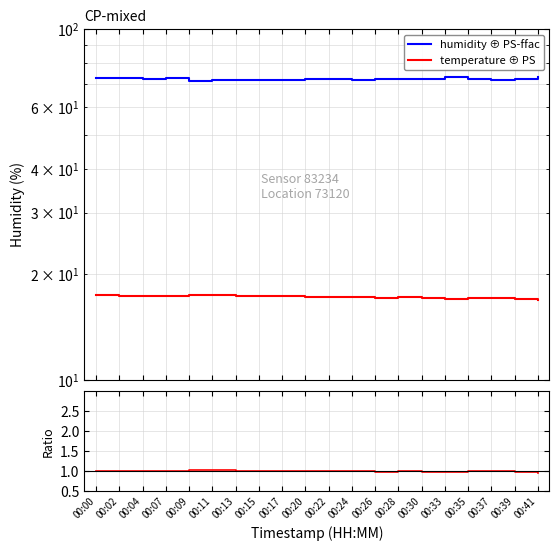

At which category is the sum across all series the highest?

00:00